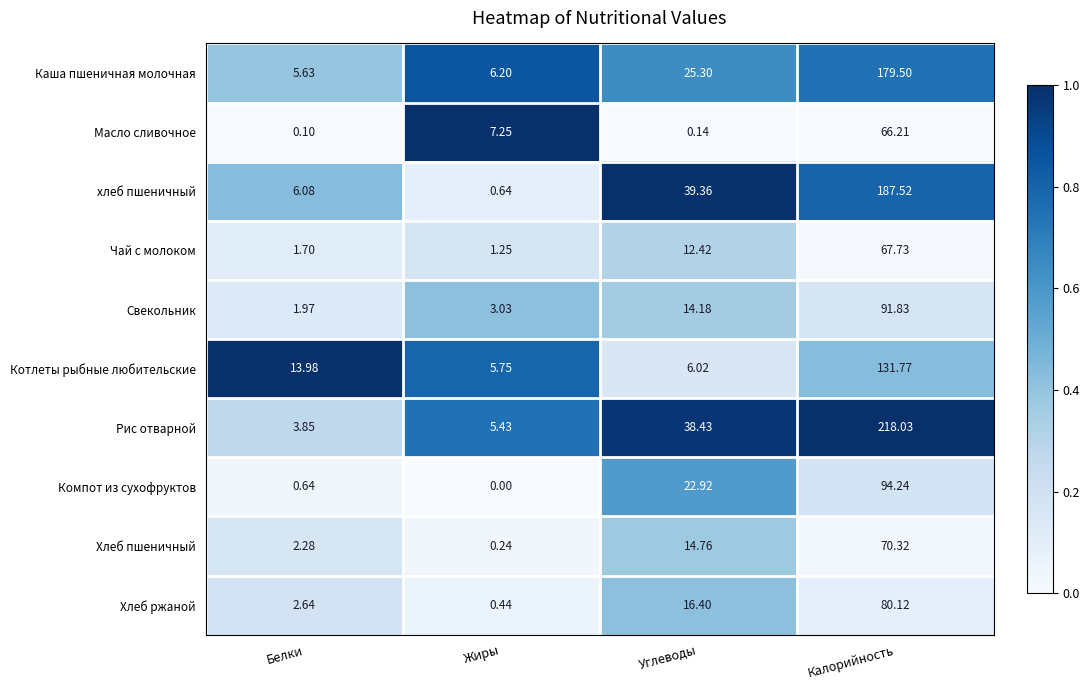

Which series has the largest range (max minus min)?

Рис отварной